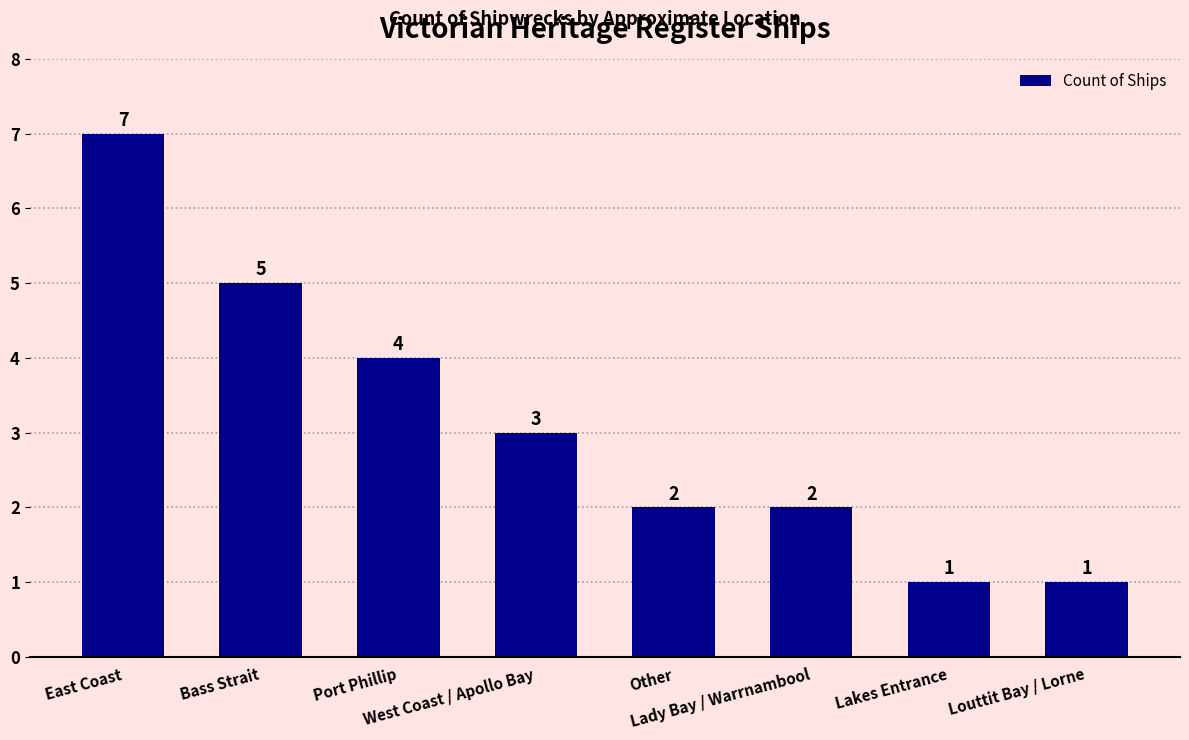

What is the difference between the maximum and minimum values?

6